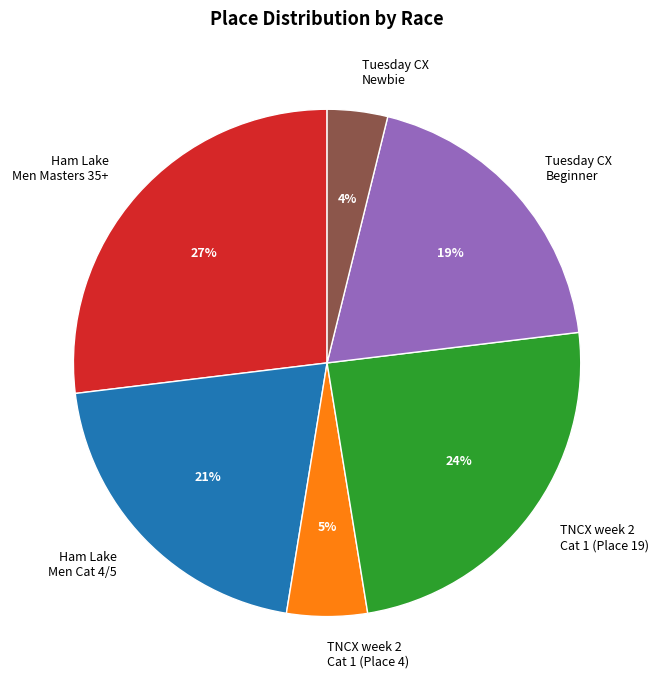

Does any single category account for the majority?

No